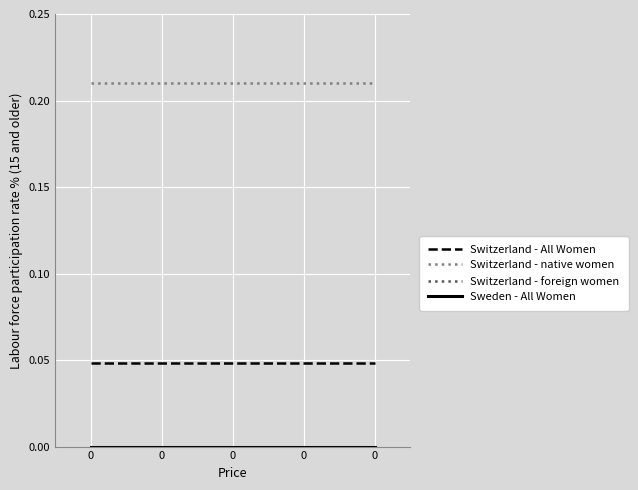

Is it true that Switzerland - native women equals 0.1 at 0?

False